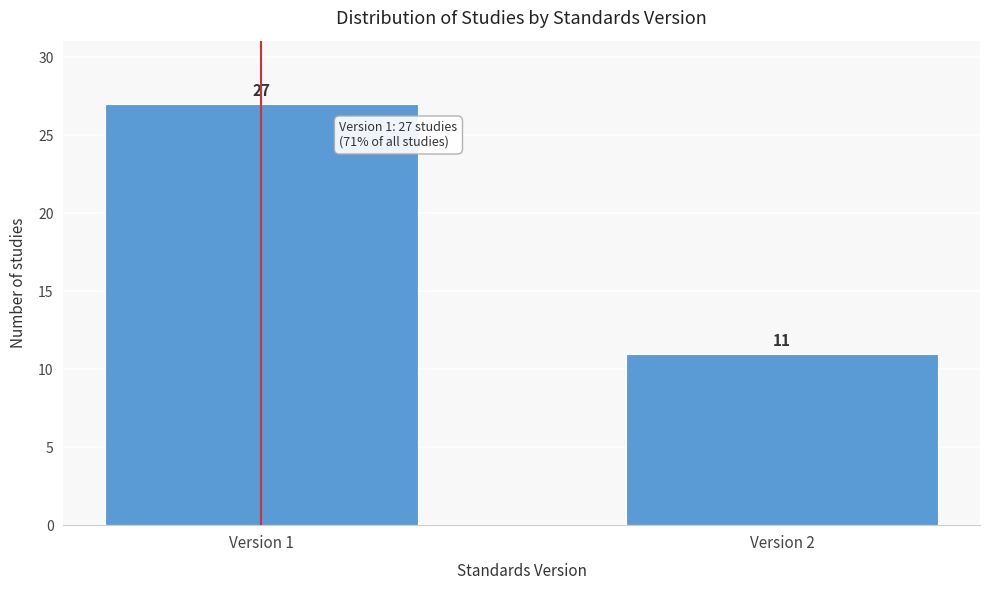

Reading left to right, list all the values displayed in this chart.

27	11